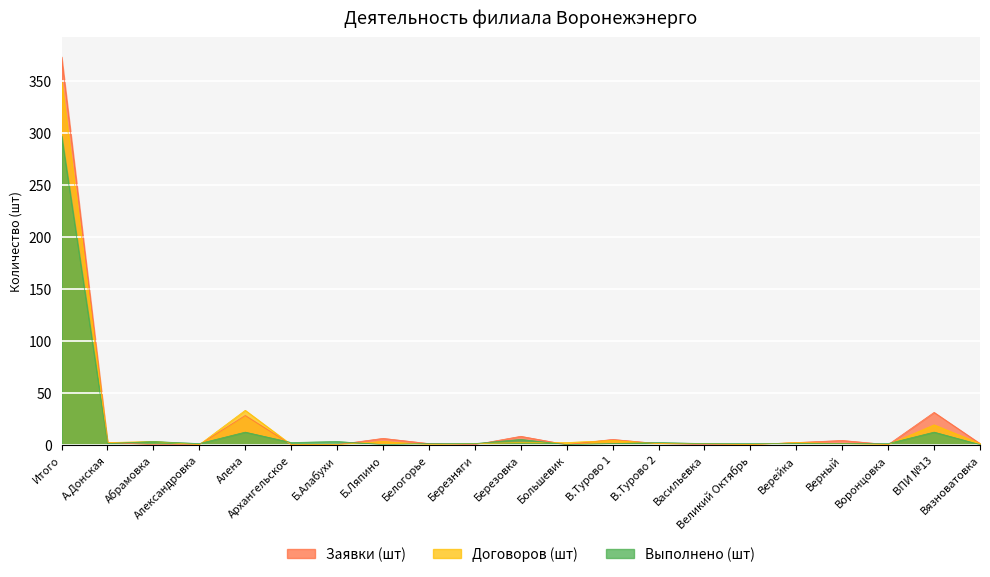

What is the label of the 20th point from the right?

А.Донская